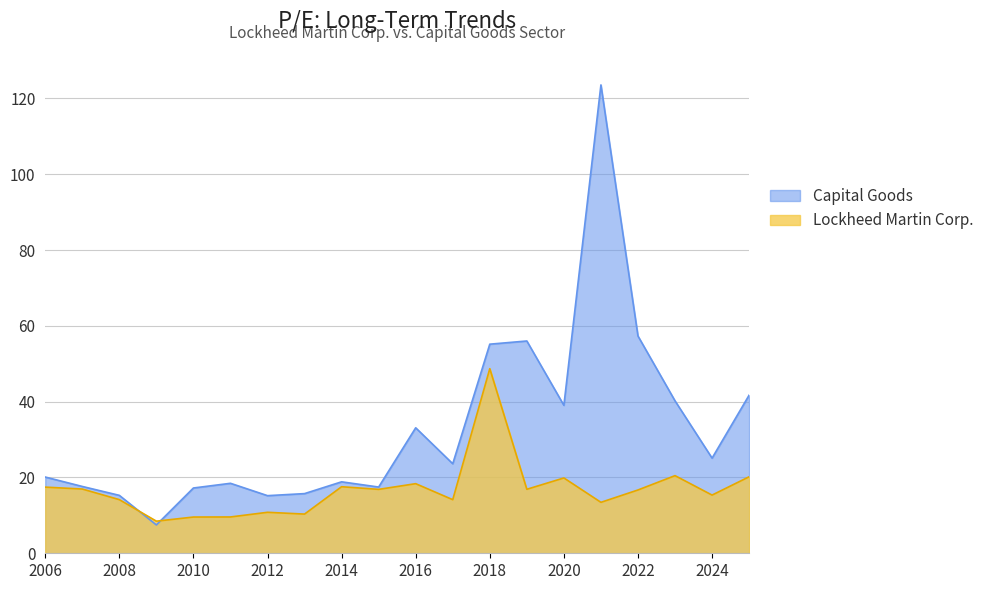

True or false: Lockheed Martin Corp. has a value of 4.7 at 2010.

False